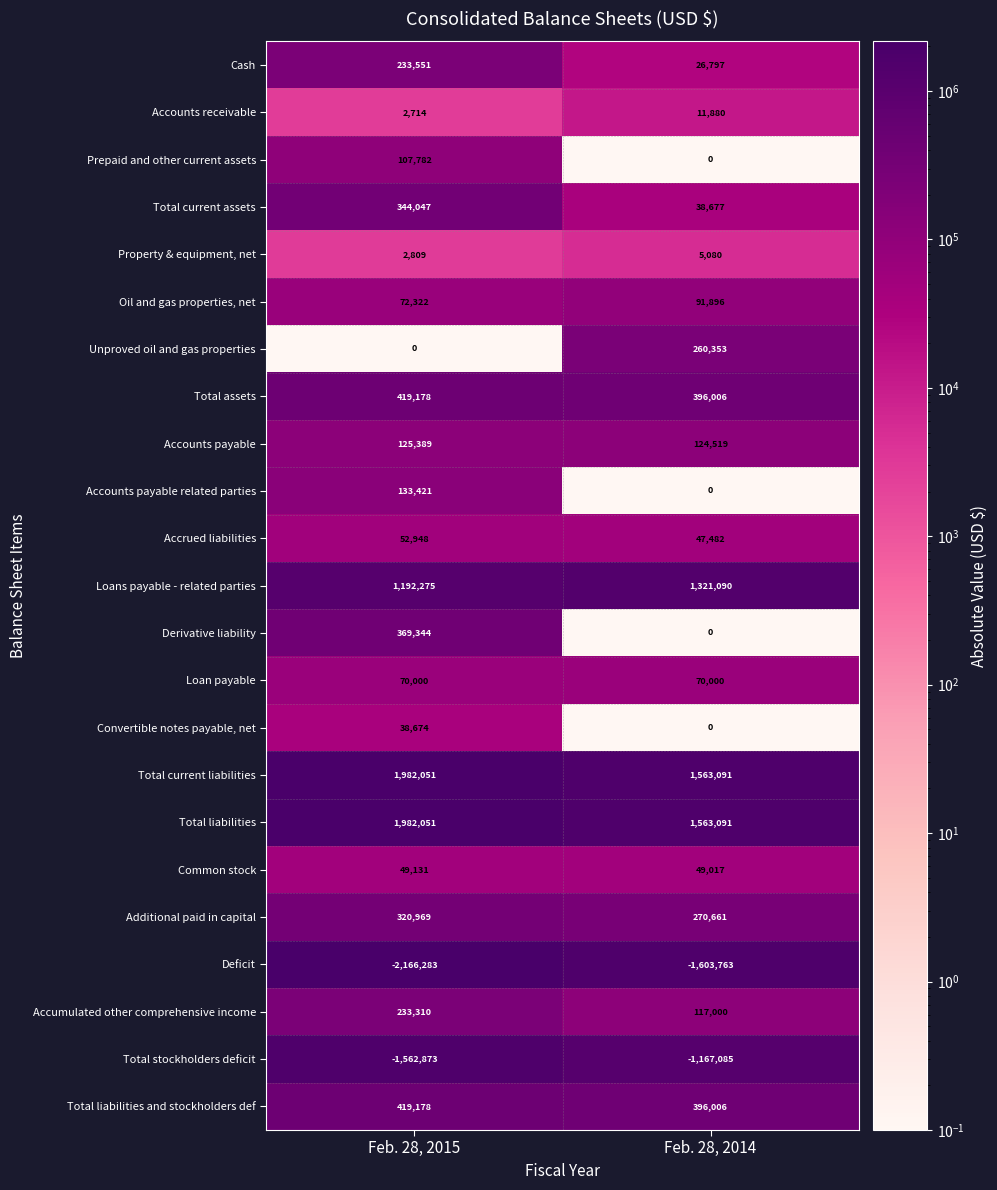

What is the difference between the maximum and minimum values in the Total assets series?

23172